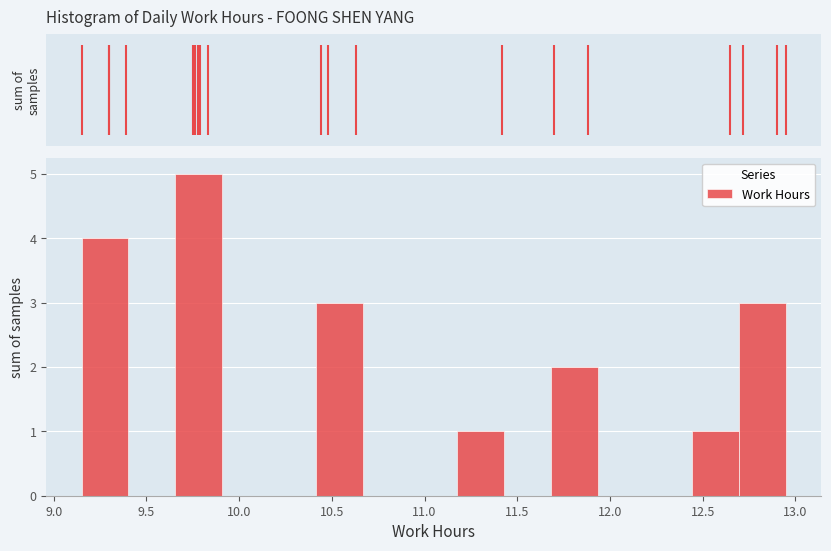

What is the height of the bar covering 9.65 to 9.90 on the x-axis? Neither the bar edges nor the heights are printed on the chart, so give them approximately, as read against the axes.

5